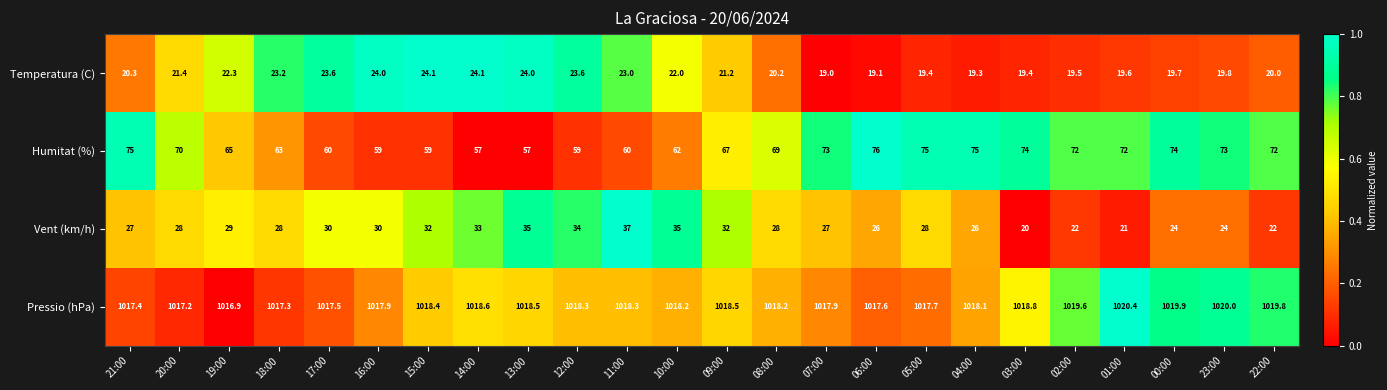

How many categories are shown in the chart?

24